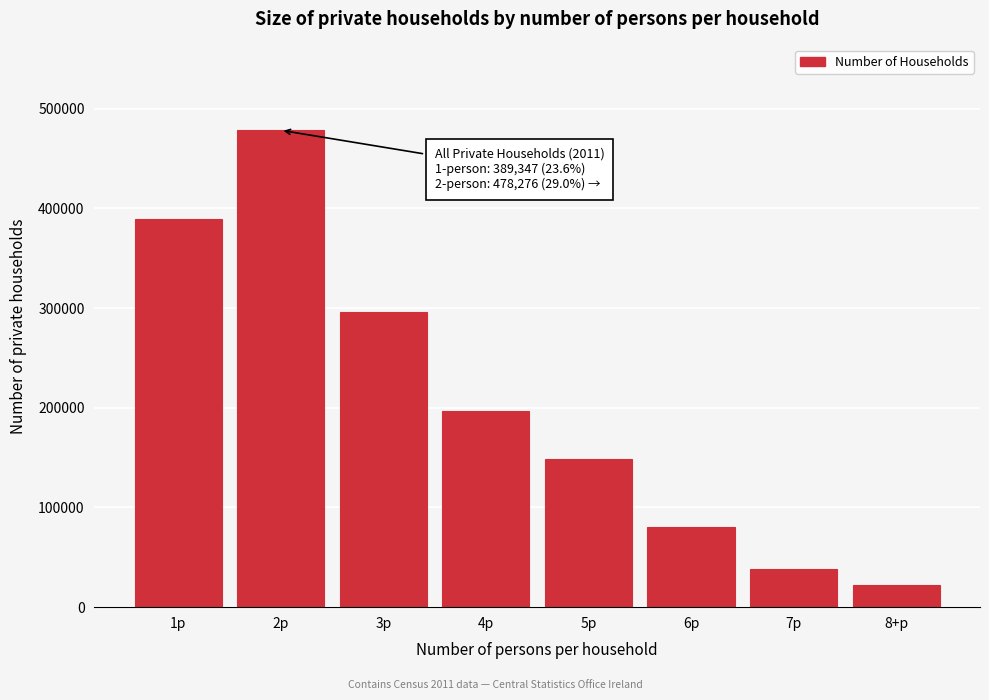

Reading left to right, list all the values displayed in this chart.

1p=389347	2p=478276	3p=295604	4p=196763	5p=148958	6p=80098	7p=37979	8+p=22383